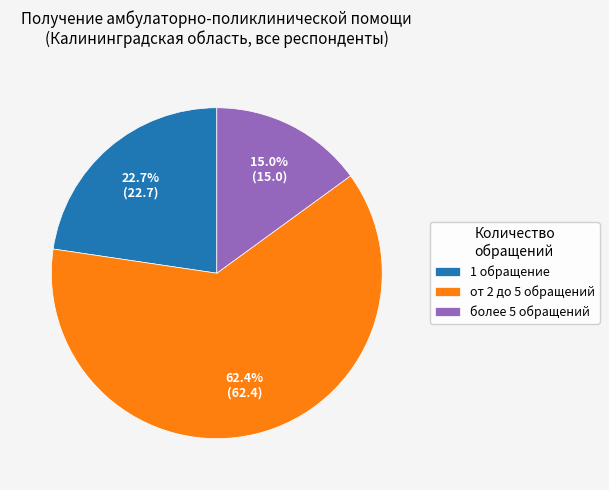

Does any single category account for the majority?

Yes